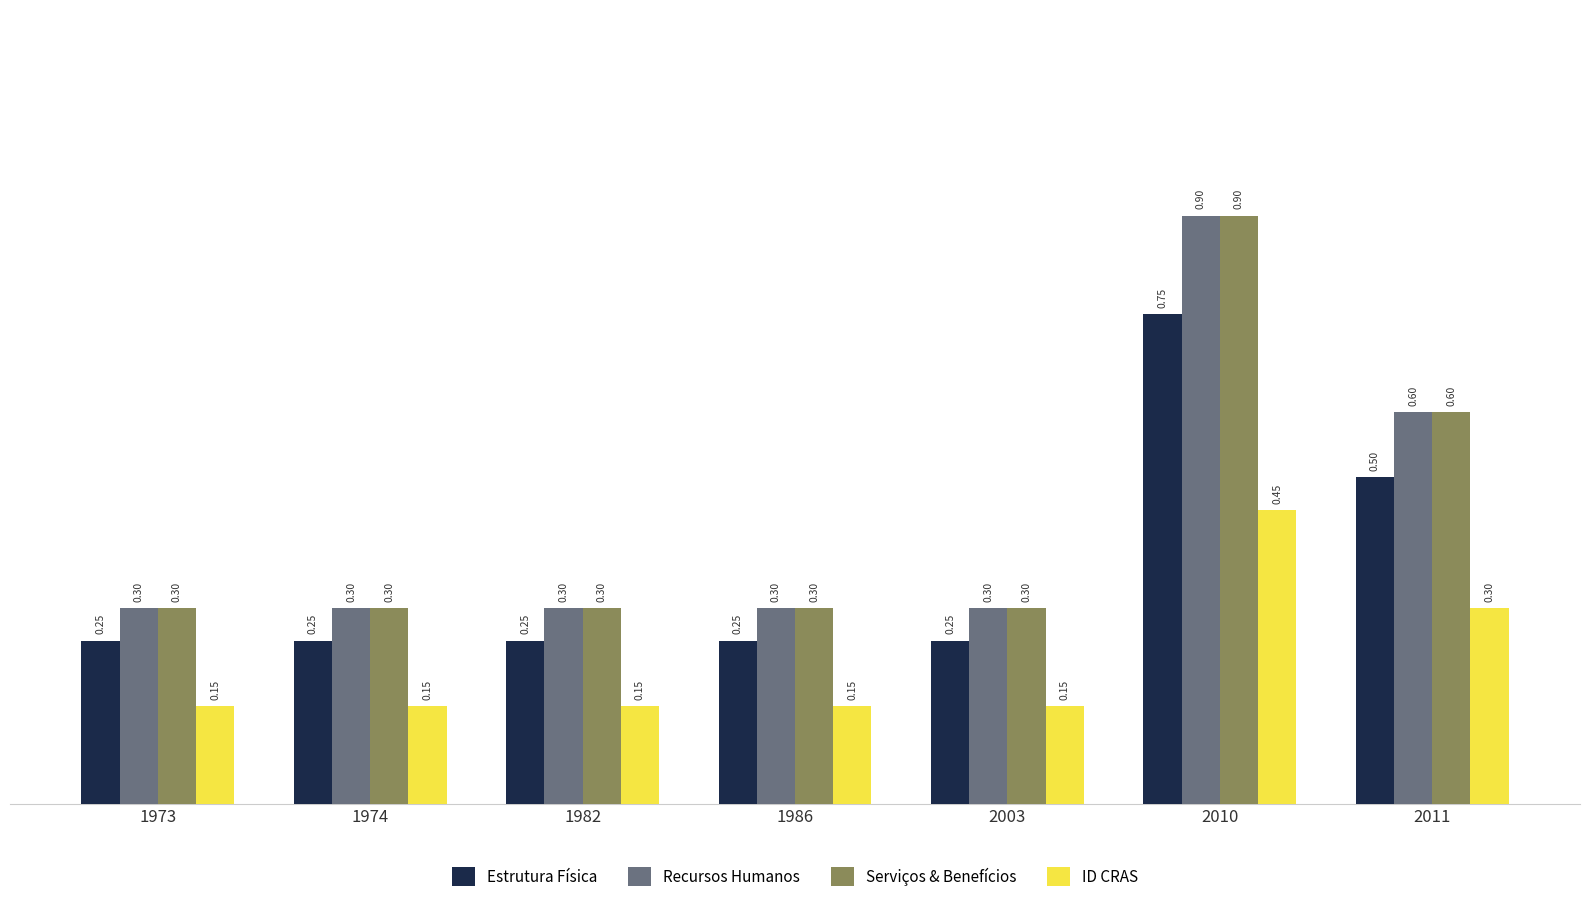

What is the sum of all Serviços & Benefícios values?

3.0